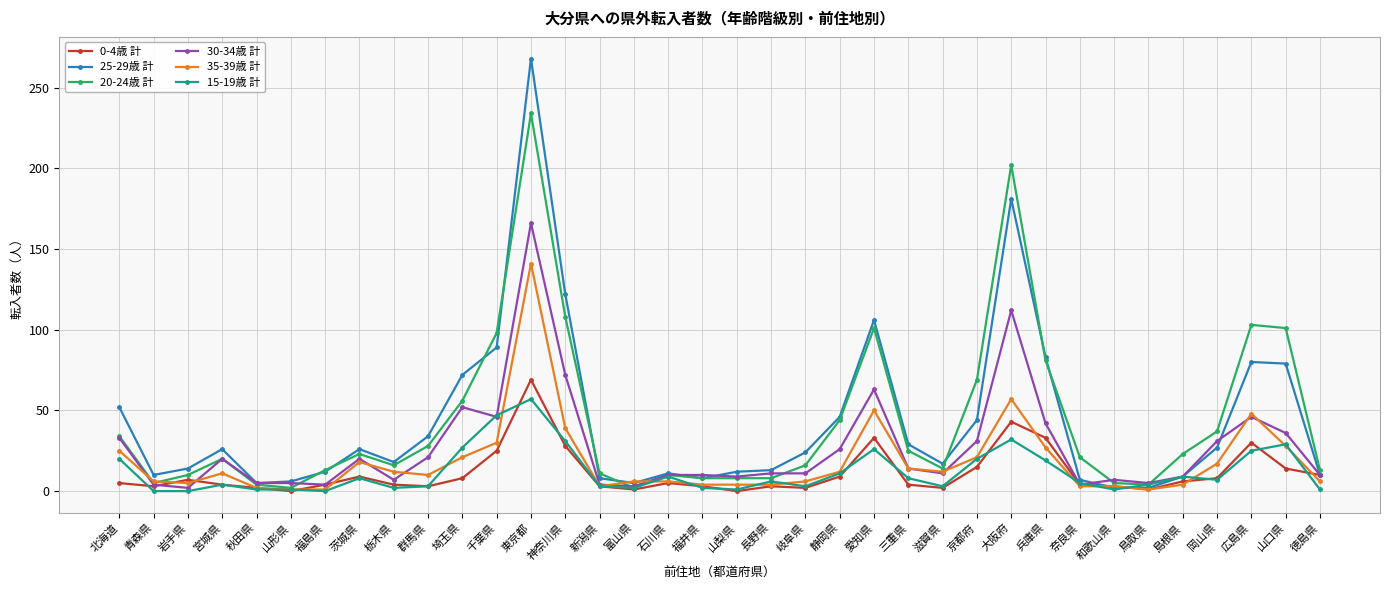

The value of 20-24歳 計 at 岡山県 is 52. True or false?

False